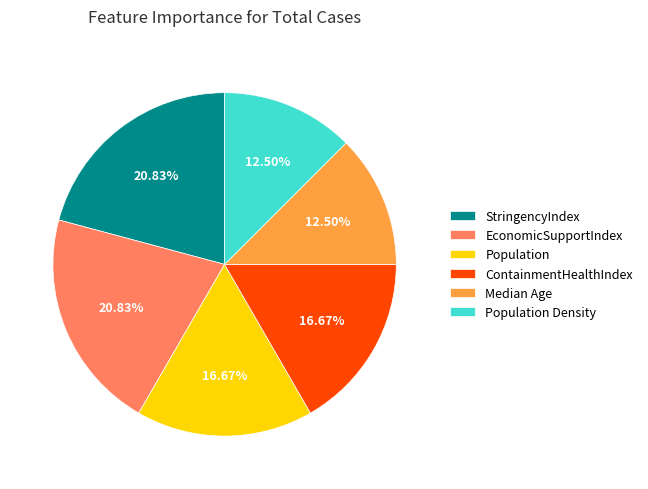

What is the ratio of the value at Population to the value at StringencyIndex?

0.8